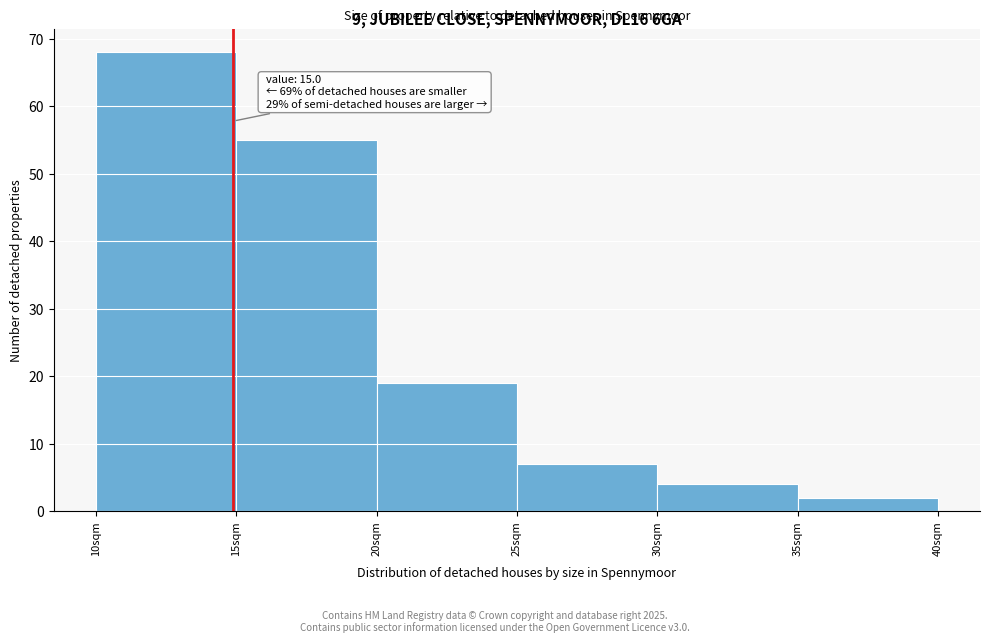

Which range on the x-axis has the tallest bar?

10.1 to 15.1